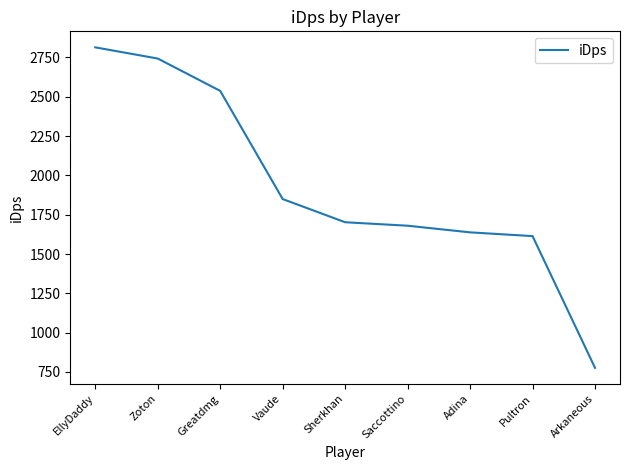

What is the difference between the maximum and minimum values?

2037.4